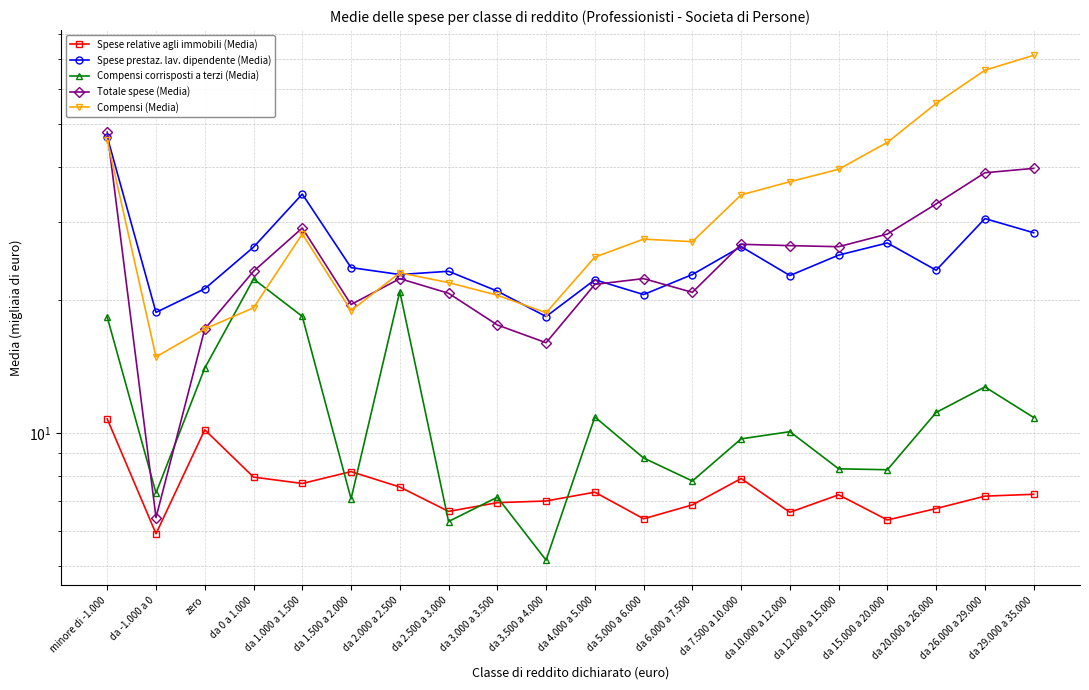

Where do Spese relative agli immobili (Media) and Compensi corrisposti a terzi (Media) first cross each other?

da 1.000 a 1.500 and da 1.500 a 2.000